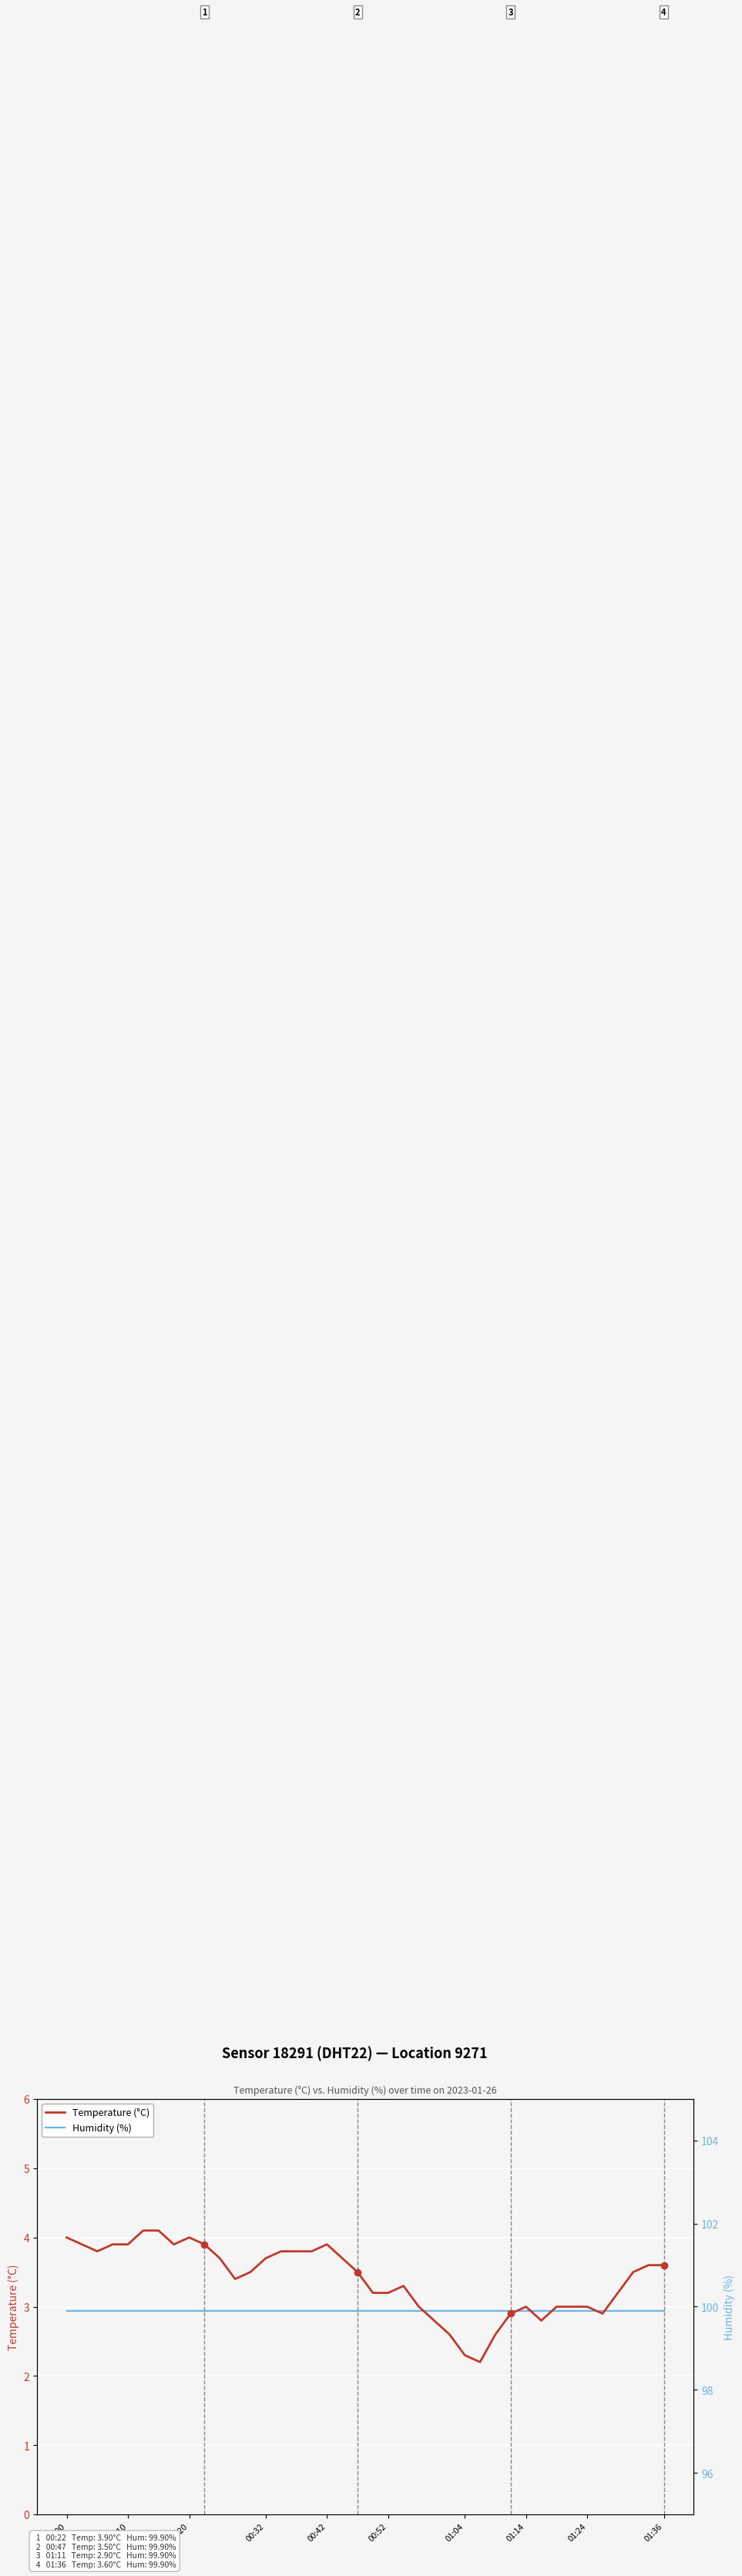

List the series in order of their overall mean, highest first.

Humidity (%), Temperature (°C)